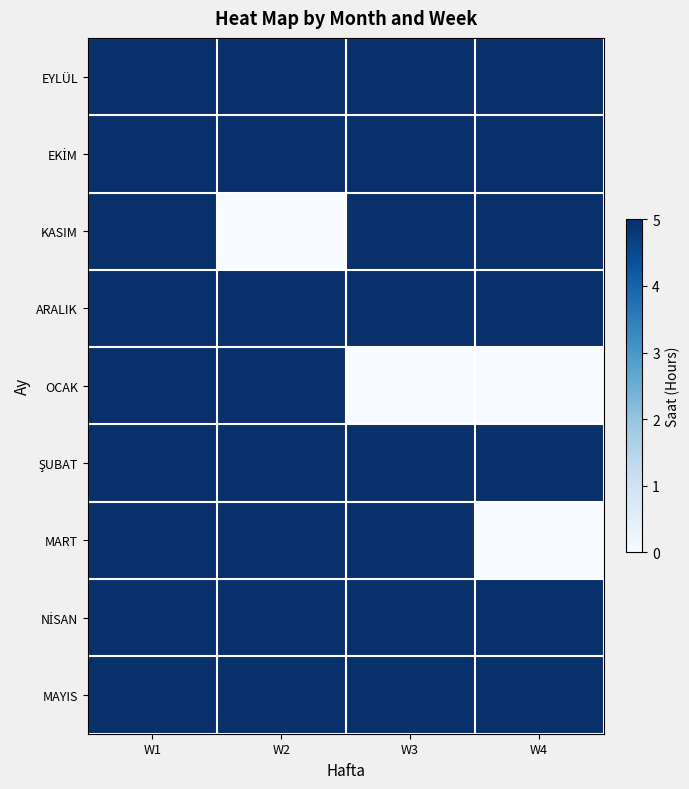

Which has a higher value, W4 or W1?

W4